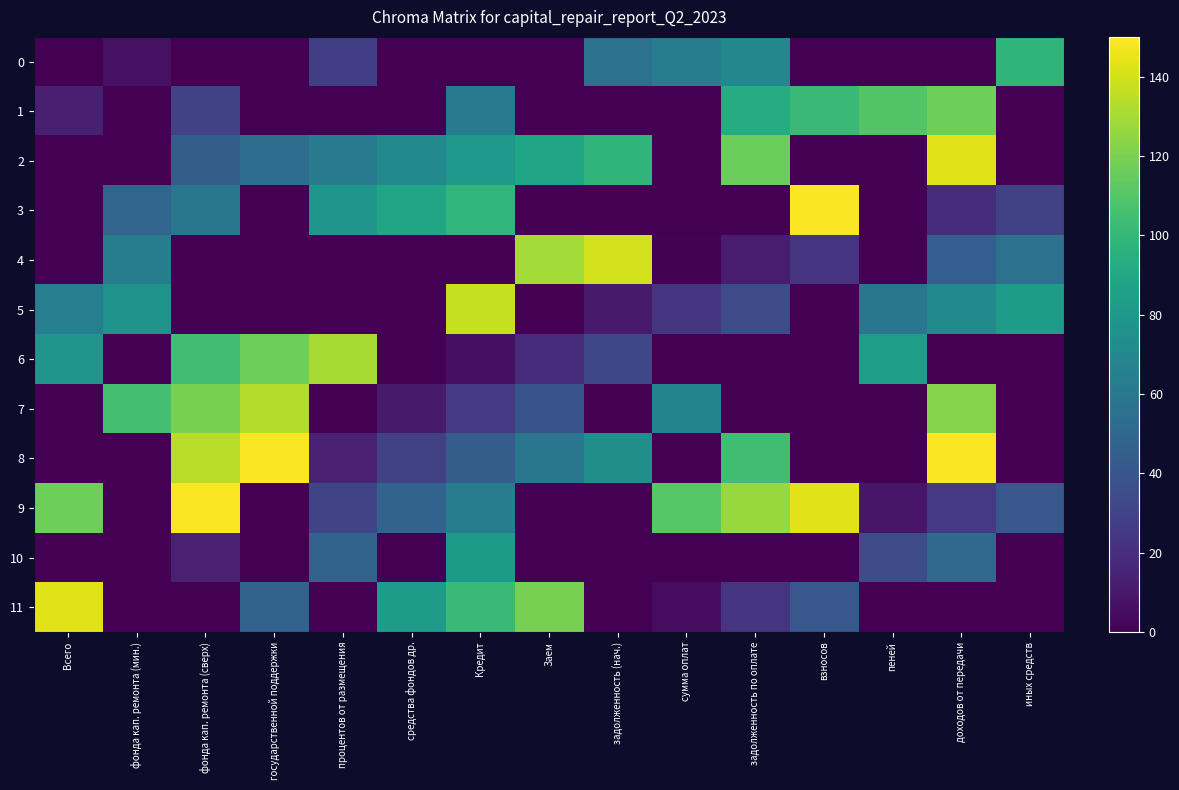

Reading right to left, list all the values displayed in this chart.

0: иных средств=98	доходов от передачи=0	пеней=0	взносов=0	задолженность по оплате=70	сумма оплат=63	задолженность (нач.)=56	Заем=0	Кредит=0	средства фондов др.=0	процентов от размещения=28	государственной поддержки=0	фонда кап. ремонта (сверх)=0	фонда кап. ремонта (мин.)=7	Всего=0
1: иных средств=0	доходов от передачи=117	пеней=109	взносов=101	задолженность по оплате=93	сумма оплат=0	задолженность (нач.)=0	Заем=0	Кредит=61	средства фондов др.=0	процентов от размещения=0	государственной поддержки=0	фонда кап. ремонта (сверх)=29	фонда кап. ремонта (мин.)=0	Всего=13
2: иных средств=0	доходов от передачи=143	пеней=0	взносов=0	задолженность по оплате=116	сумма оплат=0	задолженность (нач.)=98	Заем=89	Кредит=80	средства фондов др.=71	процентов от размещения=62	государственной поддержки=53	фонда кап. ремонта (сверх)=44	фонда кап. ремонта (мин.)=0	Всего=0
3: иных средств=29	доходов от передачи=19	пеней=0	взносов=149	задолженность по оплате=0	сумма оплат=0	задолженность (нач.)=0	Заем=0	Кредит=99	средства фондов др.=89	процентов от размещения=79	государственной поддержки=0	фонда кап. ремонта (сверх)=59	фонда кап. ремонта (мин.)=49	Всего=0
4: иных средств=56	доходов от передачи=45	пеней=0	взносов=23	задолженность по оплате=12	сумма оплат=1	задолженность (нач.)=140	Заем=129	Кредит=0	средства фондов др.=0	процентов от размещения=0	государственной поддержки=0	фонда кап. ремонта (сверх)=0	фонда кап. ремонта (мин.)=63	Всего=0
5: иных средств=83	доходов от передачи=71	пеней=59	взносов=0	задолженность по оплате=35	сумма оплат=23	задолженность (нач.)=11	Заем=0	Кредит=137	средства фондов др.=0	процентов от размещения=0	государственной поддержки=0	фонда кап. ремонта (сверх)=0	фонда кап. ремонта (мин.)=77	Всего=65
6: иных средств=0	доходов от передачи=0	пеней=84	взносов=0	задолженность по оплате=0	сумма оплат=0	задолженность (нач.)=32	Заем=19	Кредит=6	средства фондов др.=0	процентов от размещения=130	государственной поддержки=117	фонда кап. ремонта (сверх)=104	фонда кап. ремонта (мин.)=0	Всего=78
7: иных средств=0	доходов от передачи=123	пеней=0	взносов=0	задолженность по оплате=0	сумма оплат=67	задолженность (нач.)=0	Заем=39	Кредит=25	средства фондов др.=11	процентов от размещения=0	государственной поддержки=133	фонда кап. ремонта (сверх)=119	фонда кап. ремонта (мин.)=105	Всего=0
8: иных средств=0	доходов от передачи=149	пеней=0	взносов=0	задолженность по оплате=104	сумма оплат=0	задолженность (нач.)=74	Заем=59	Кредит=44	средства фондов др.=29	процентов от размещения=14	государственной поддержки=149	фонда кап. ремонта (сверх)=134	фонда кап. ремонта (мин.)=0	Всего=0
9: иных средств=41	доходов от передачи=25	пеней=9	взносов=143	задолженность по оплате=127	сумма оплат=111	задолженность (нач.)=0	Заем=0	Кредит=63	средства фондов др.=47	процентов от размещения=31	государственной поддержки=0	фонда кап. ремонта (сверх)=149	фонда кап. ремонта (мин.)=0	Всего=117
10: иных средств=0	доходов от передачи=51	пеней=34	взносов=0	задолженность по оплате=0	сумма оплат=0	задолженность (нач.)=0	Заем=0	Кредит=82	средства фондов др.=0	процентов от размещения=48	государственной поддержки=0	фонда кап. ремонта (сверх)=14	фонда кап. ремонта (мин.)=0	Всего=0
11: иных средств=0	доходов от передачи=0	пеней=0	взносов=41	задолженность по оплате=23	сумма оплат=5	задолженность (нач.)=0	Заем=119	Кредит=101	средства фондов др.=83	процентов от размещения=0	государственной поддержки=47	фонда кап. ремонта (сверх)=0	фонда кап. ремонта (мин.)=0	Всего=143